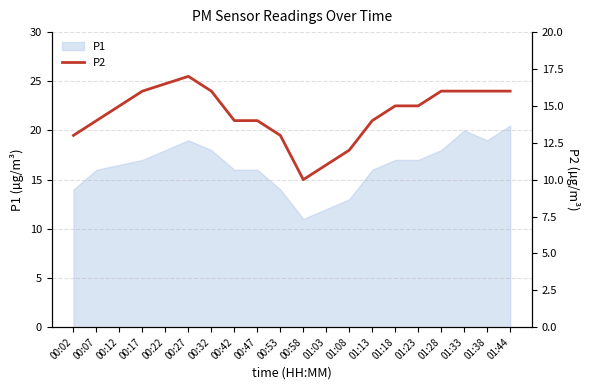

Which category has the highest value across all series?

00:27